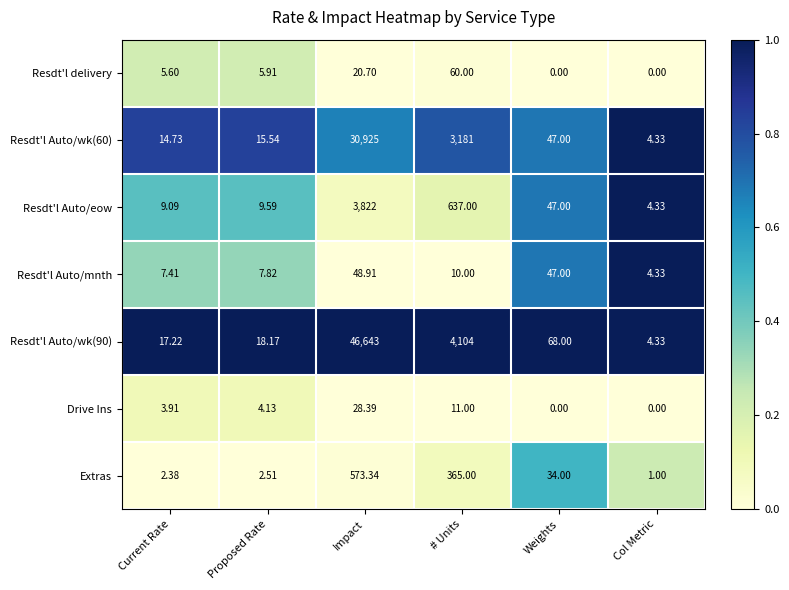

List the labels in order of Resdt'l Auto/mnth value, smallest first.

Col Metric, Current Rate, Proposed Rate, # Units, Weights, Impact